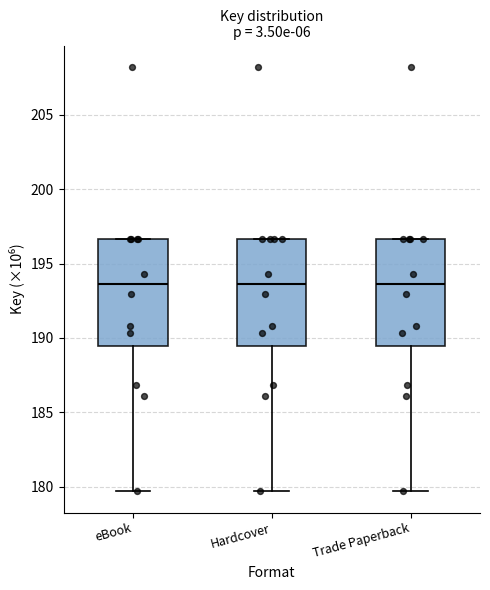

Reading left to right, transcribe this box plot: for each box, give where its median line is, the range the box spans, and where its two whiskers end, as read against the y-axis. The values are not printed on the chart, so give them approximately, as read against the axis.

eBook: median 193.5, box 189.5 to 196.5, whiskers 179.5 to 196.5
Hardcover: median 193.5, box 189.5 to 196.5, whiskers 179.5 to 196.5
Trade Paperback: median 193.5, box 189.5 to 196.5, whiskers 179.5 to 196.5